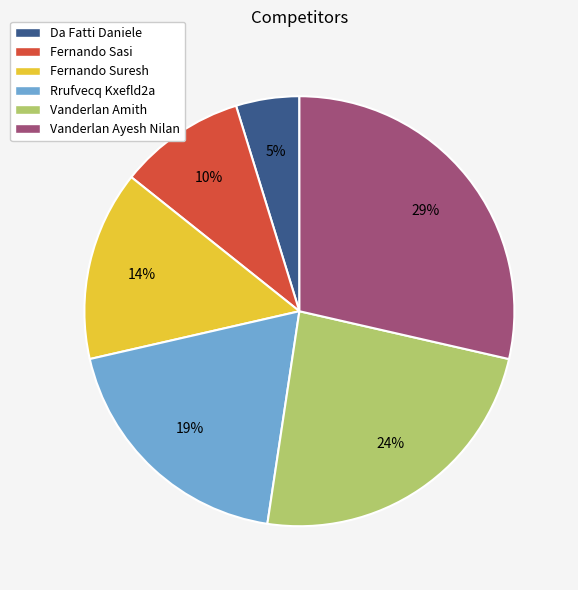

Does Vanderlan Ayesh Nilan account for over 50% of the chart?

No